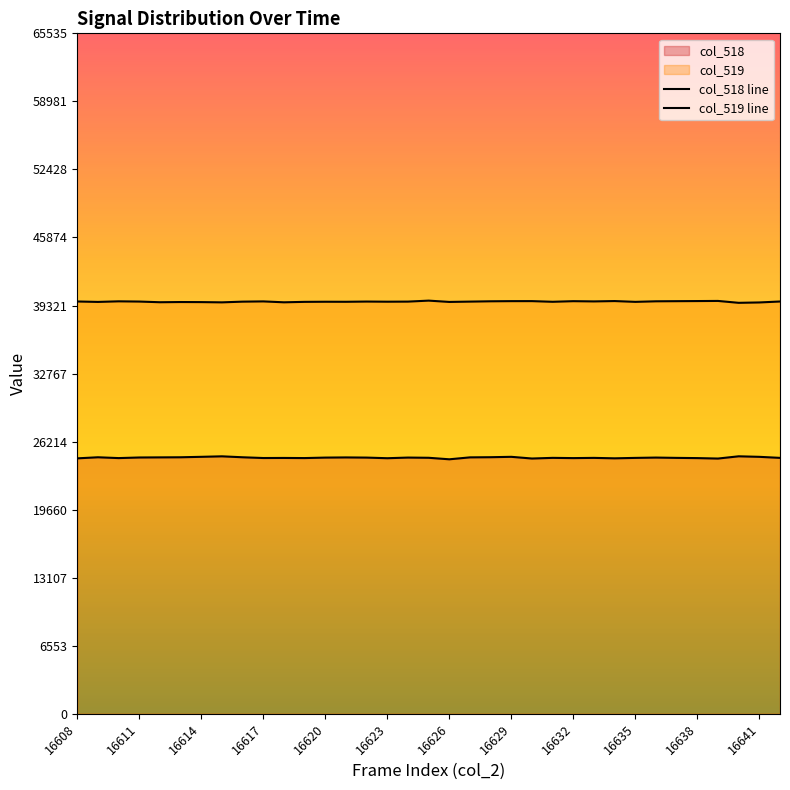

What is the total value across all series at 16632?

64364